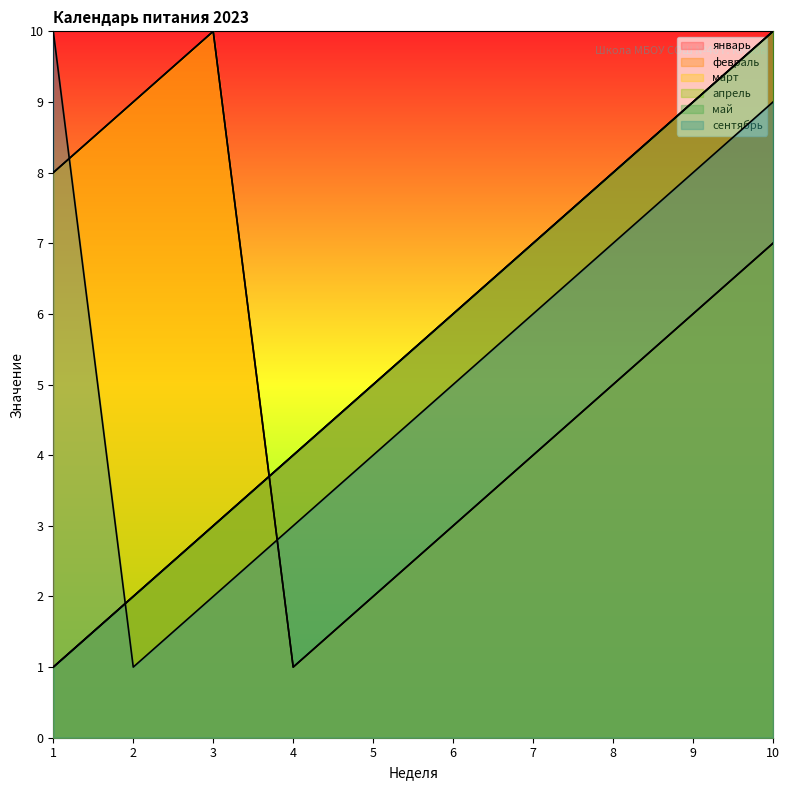

What is the maximum value shown in the chart?

10